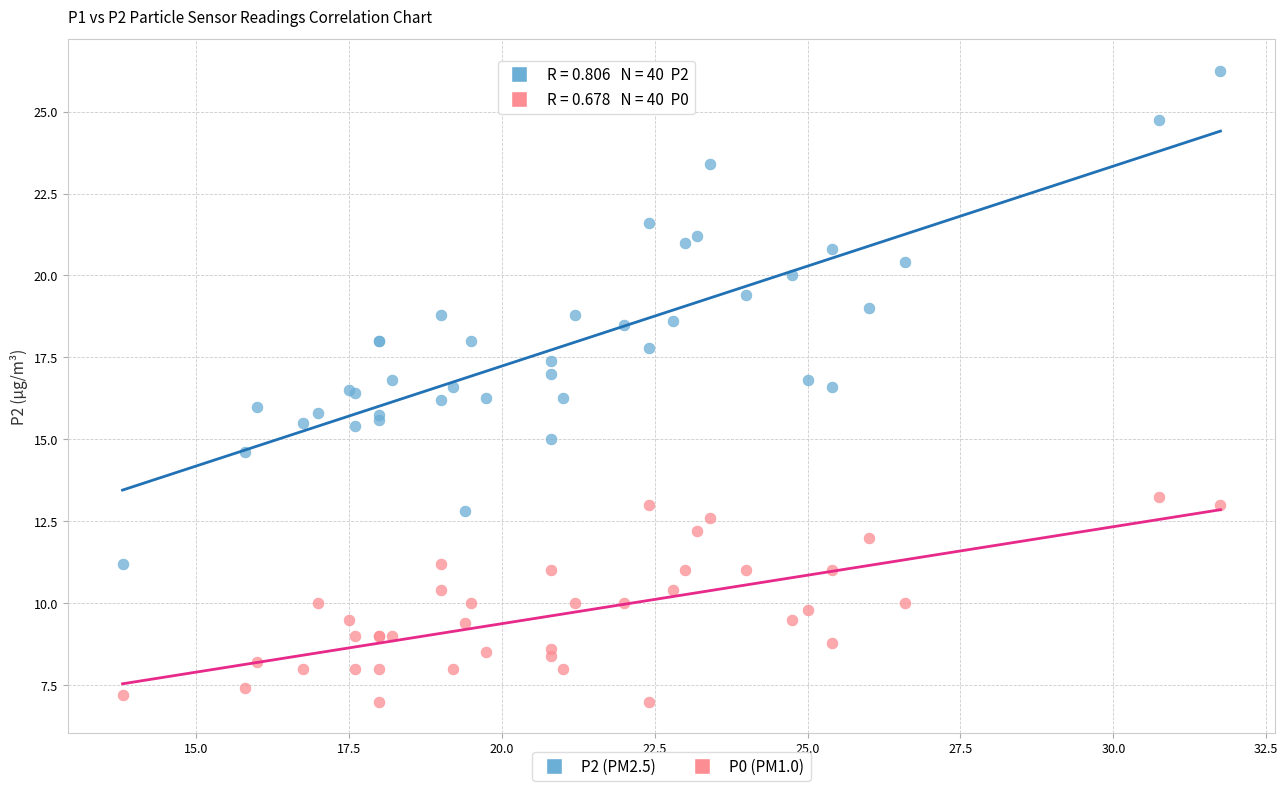

What are all the series names shown in the legend?

P2 (PM2.5), P0 (PM1.0)